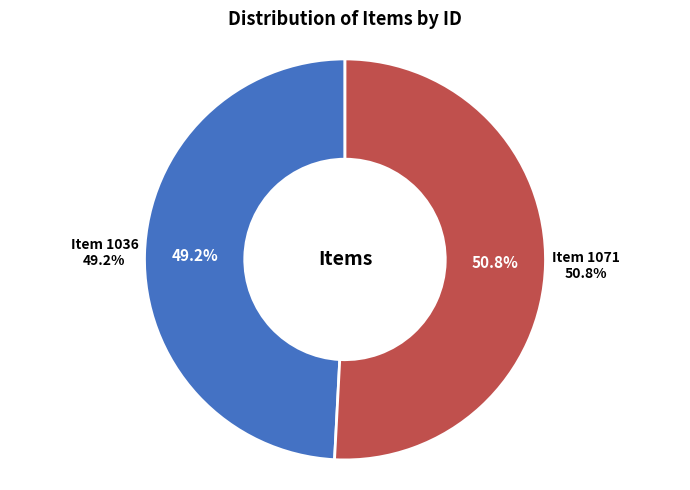

How many slices are in this pie chart?

2